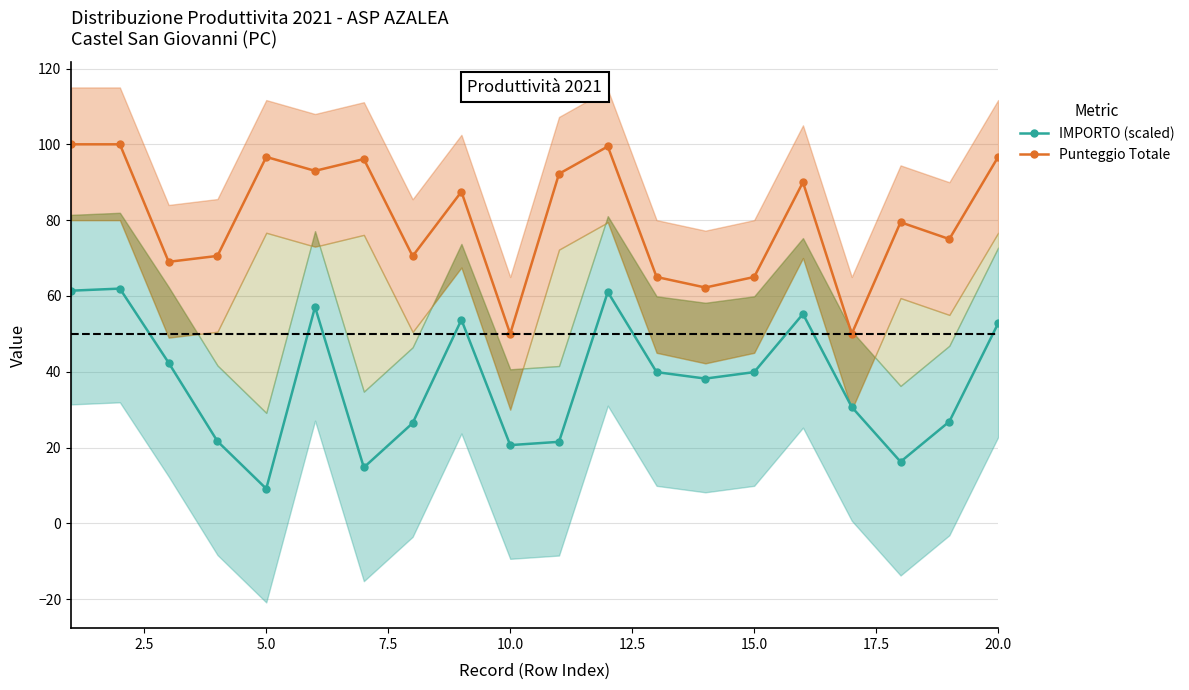

What is the lowest value of the IMPORTO (scaled) series?

9.1